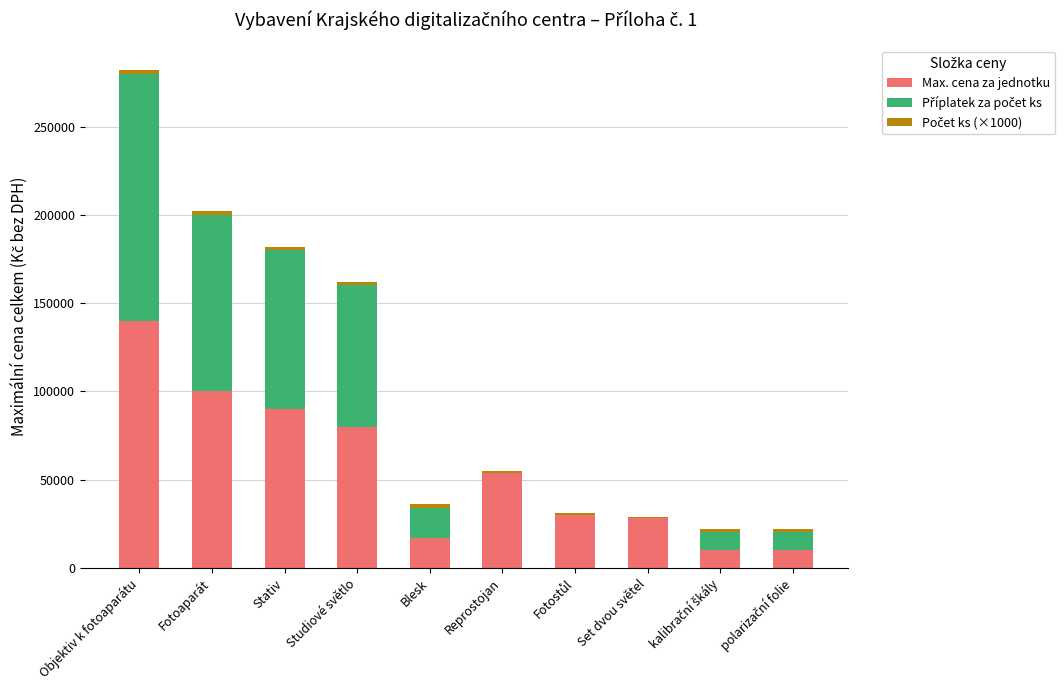

What is the highest value of the Max. cena za jednotku series?

140000